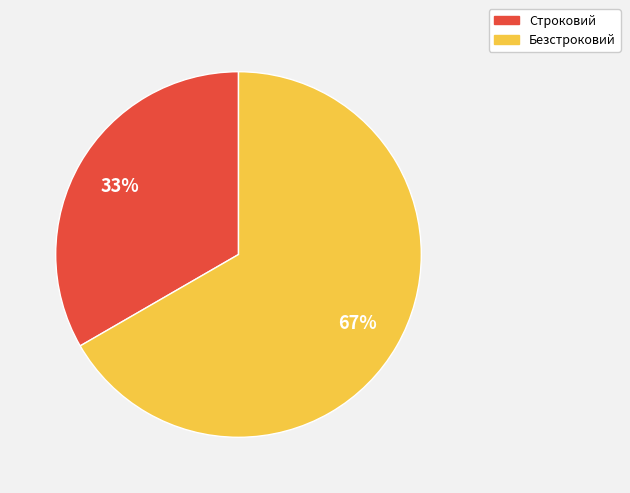

Rank the categories by value from highest to lowest.

Безстроковий, Строковий